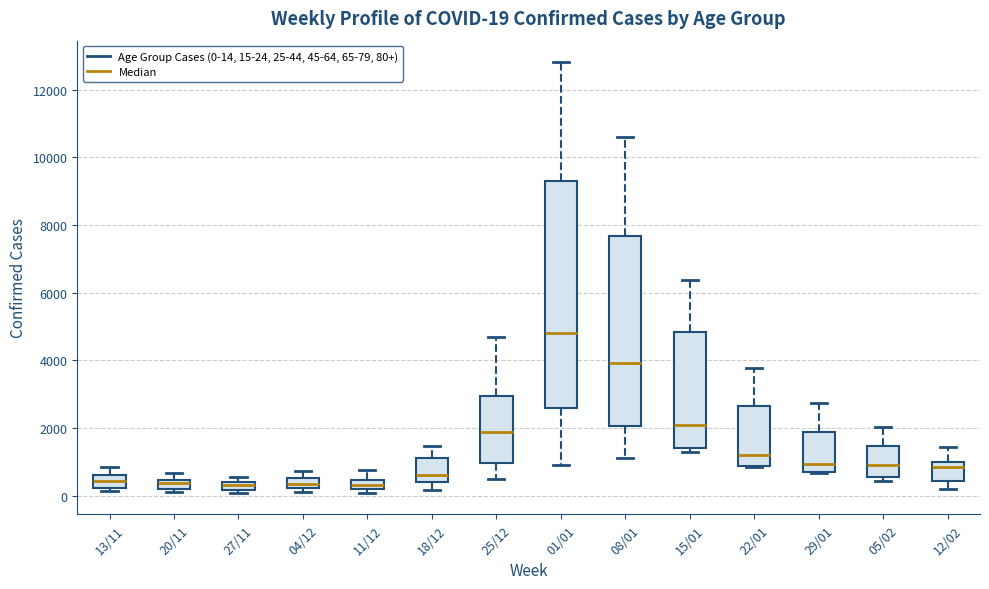

Comparing the boxes themselves (not the whiskers), which one is the tallest?

01/01